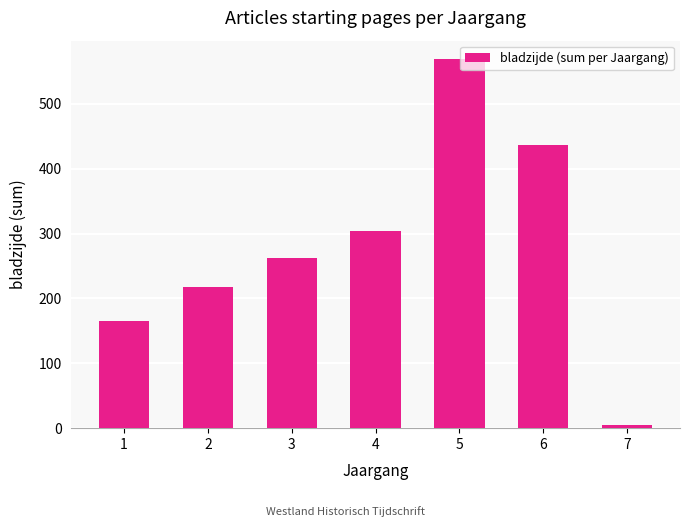

Where is the data nearest to the value 287?

4